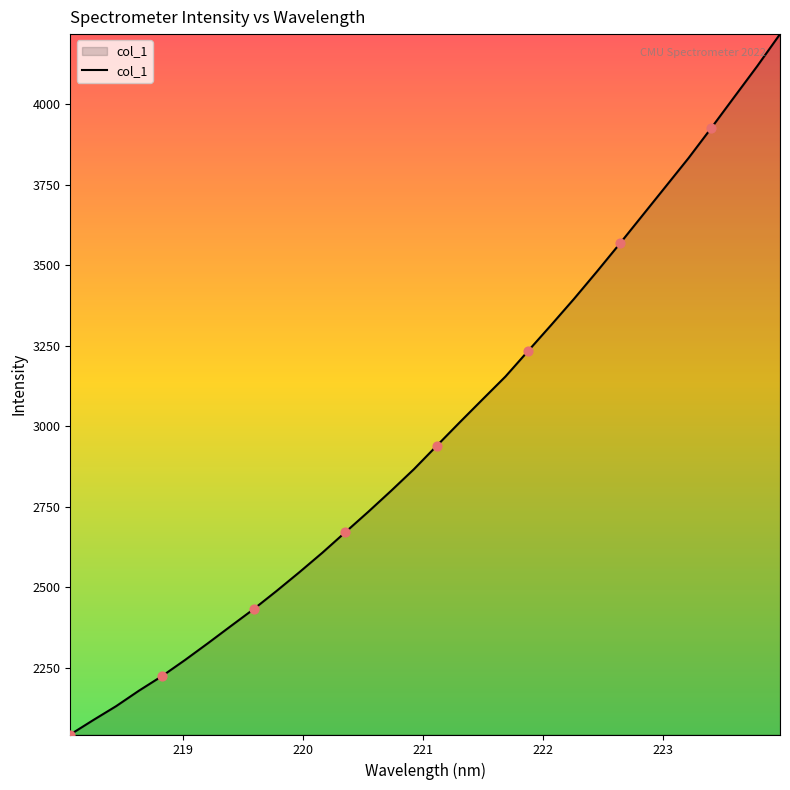

What is the maximum value shown in the chart?

4217.8